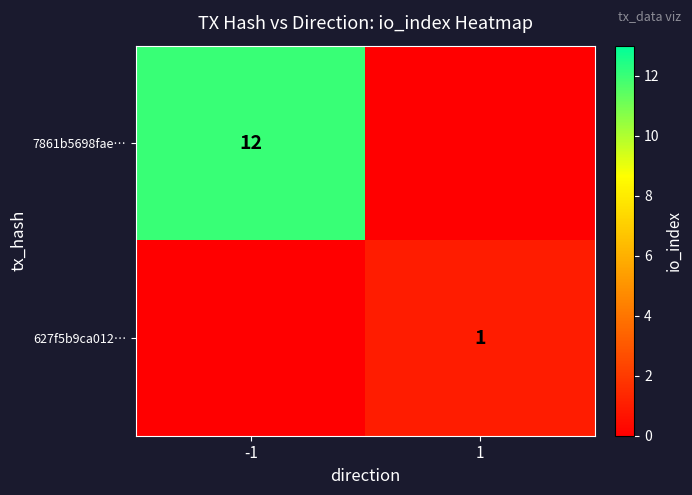

The value of 7861b5698fae… at -1 is 12. True or false?

True